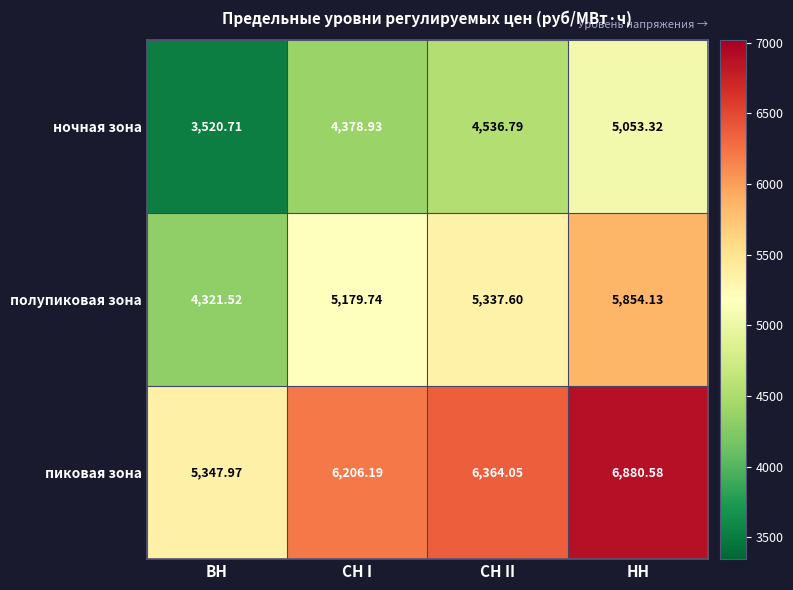

Where is ночная зона nearest to the value 4287?

СН I